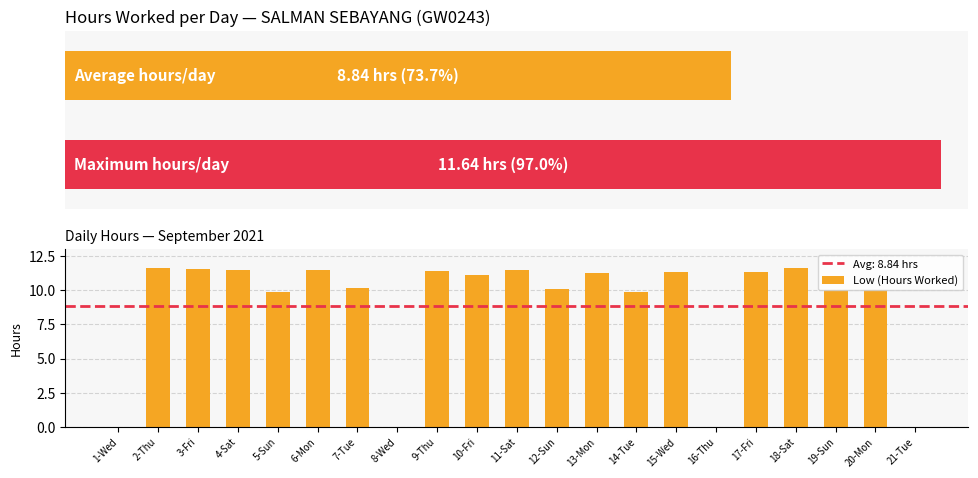

The value at 4-Sat is 11.5. True or false?

True